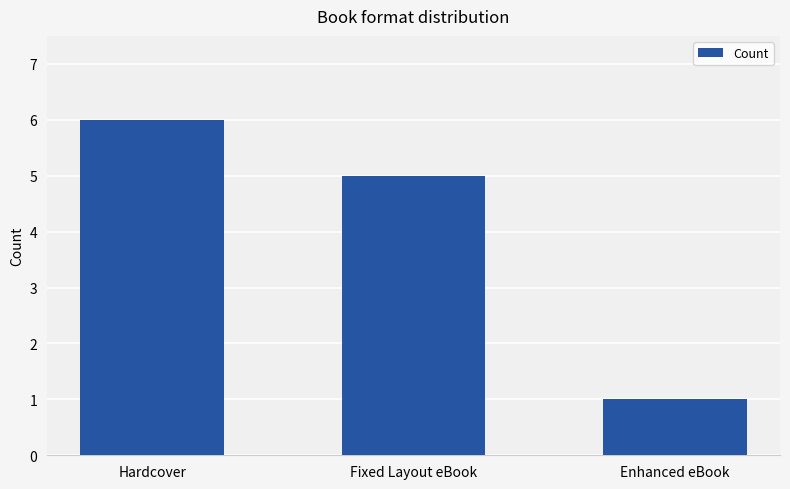

How many bars are there in total?

3